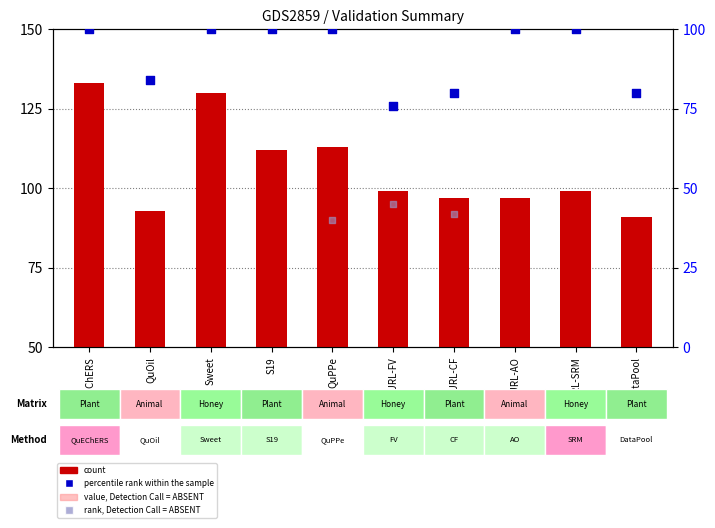

Is the value of percentile rank within the sample at S19 greater than the value of count at EURL-FV?

Yes